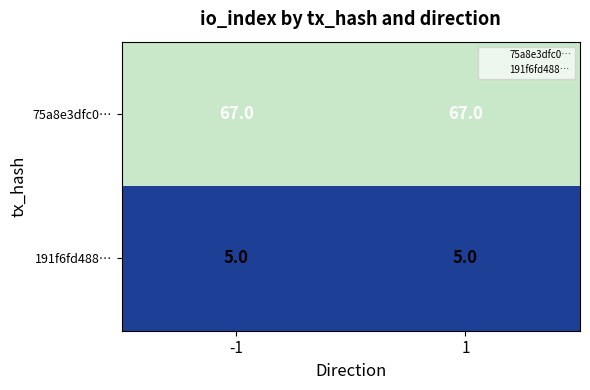

Reading right to left, transcribe all the data shown in this chart.

75a8e3dfc0…: 1=67	-1=67
191f6fd488…: 1=5	-1=5